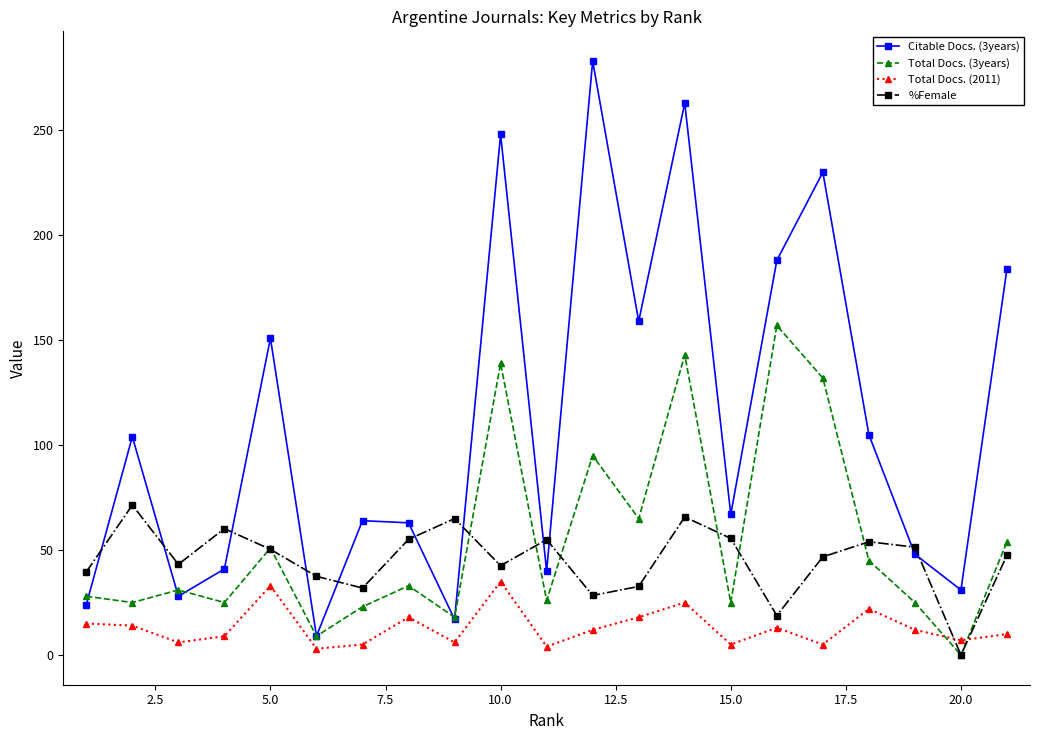

True or false: Total Docs. (2011) and Citable Docs. (3years) intersect in this chart.

False